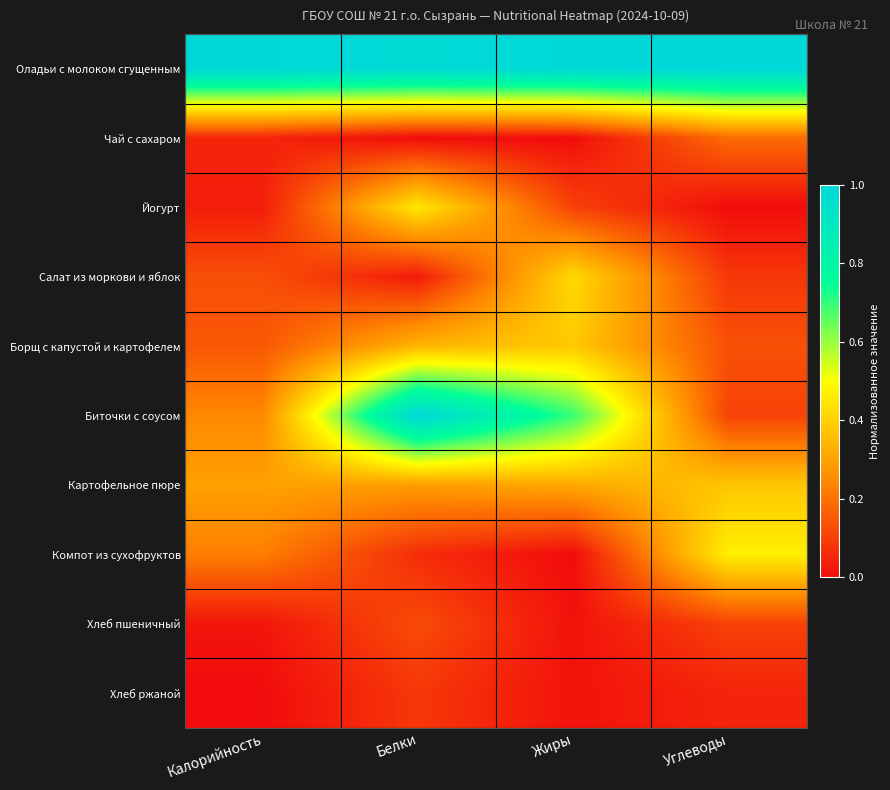

List the series in order of their peak value, lowest first.

Хлеб ржаной, Хлеб пшеничный, Чай с сахаром, Картофельное пюре, Борщ с капустой и картофелем, Салат из моркови и яблок, Йогурт, Компот из сухофруктов, Оладьи с молоком сгущенным, Биточки с соусом